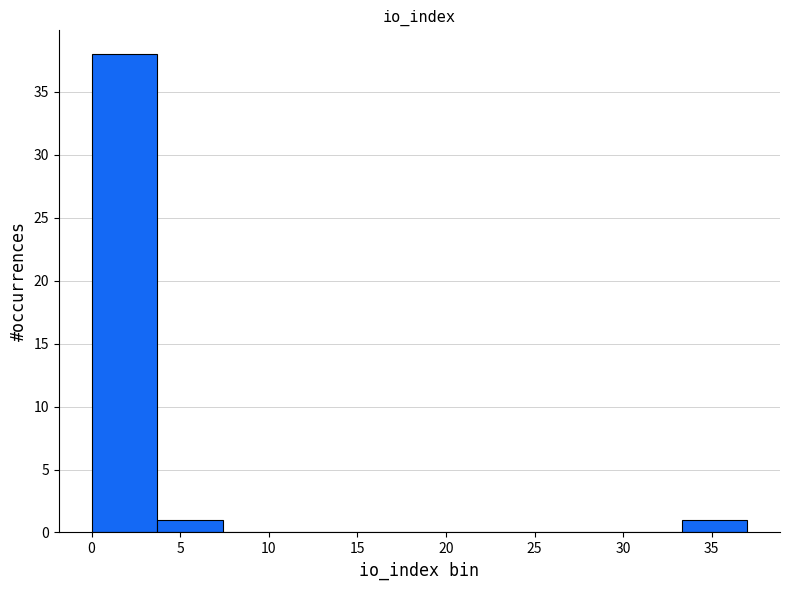

Reading left to right, list every bar in this chart as the range it spans on the x-axis followed by its height. Neither the bar edges nor the heights are printed on the chart, so give them approximately, as read against the axes.

0.0 to 3.7: 38
3.7 to 7.4: 1
7.4 to 11.1: 0
11.1 to 14.8: 0
14.8 to 18.5: 0
18.5 to 22.2: 0
22.2 to 25.9: 0
25.9 to 29.6: 0
29.6 to 33.3: 0
33.3 to 37.0: 1